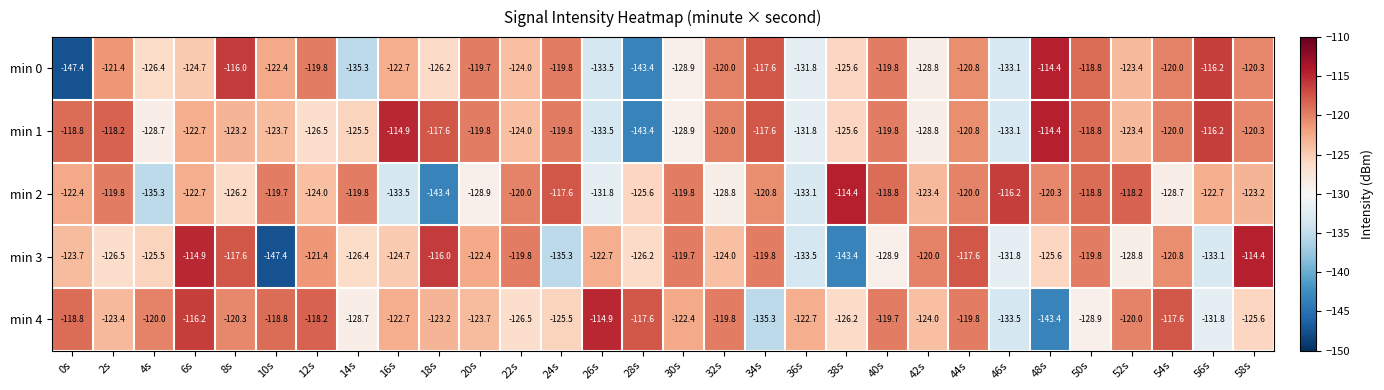

What is the minimum value for min 3?

-147.4